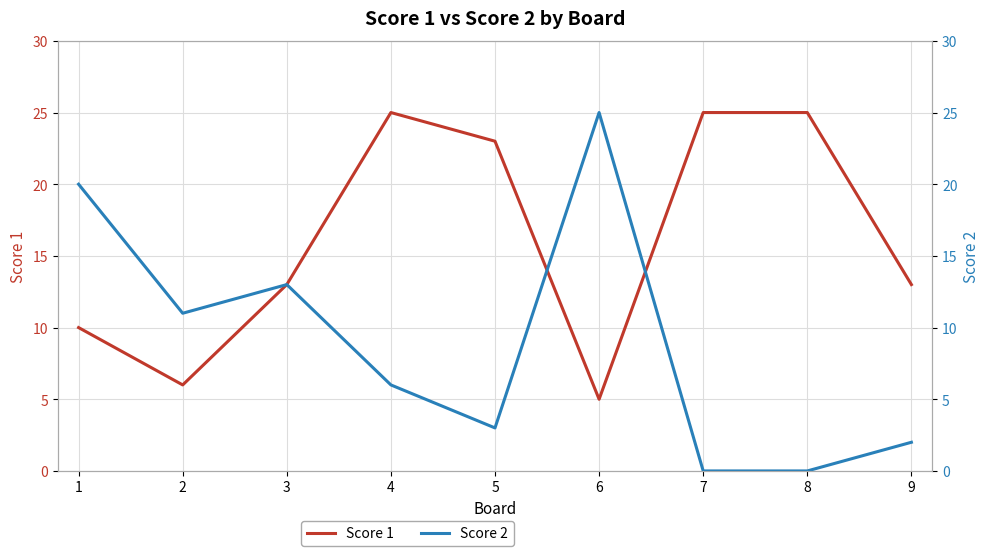

At how many categories does at least one series exceed 14?

6